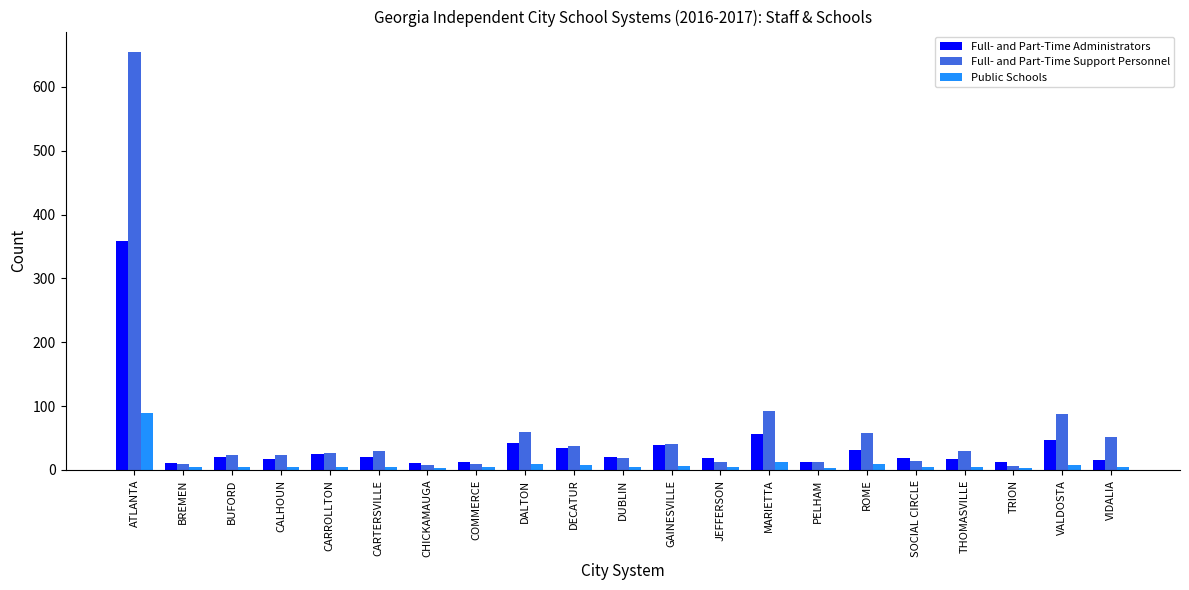

At which label is Full- and Part-Time Support Personnel closest to 330?

MARIETTA